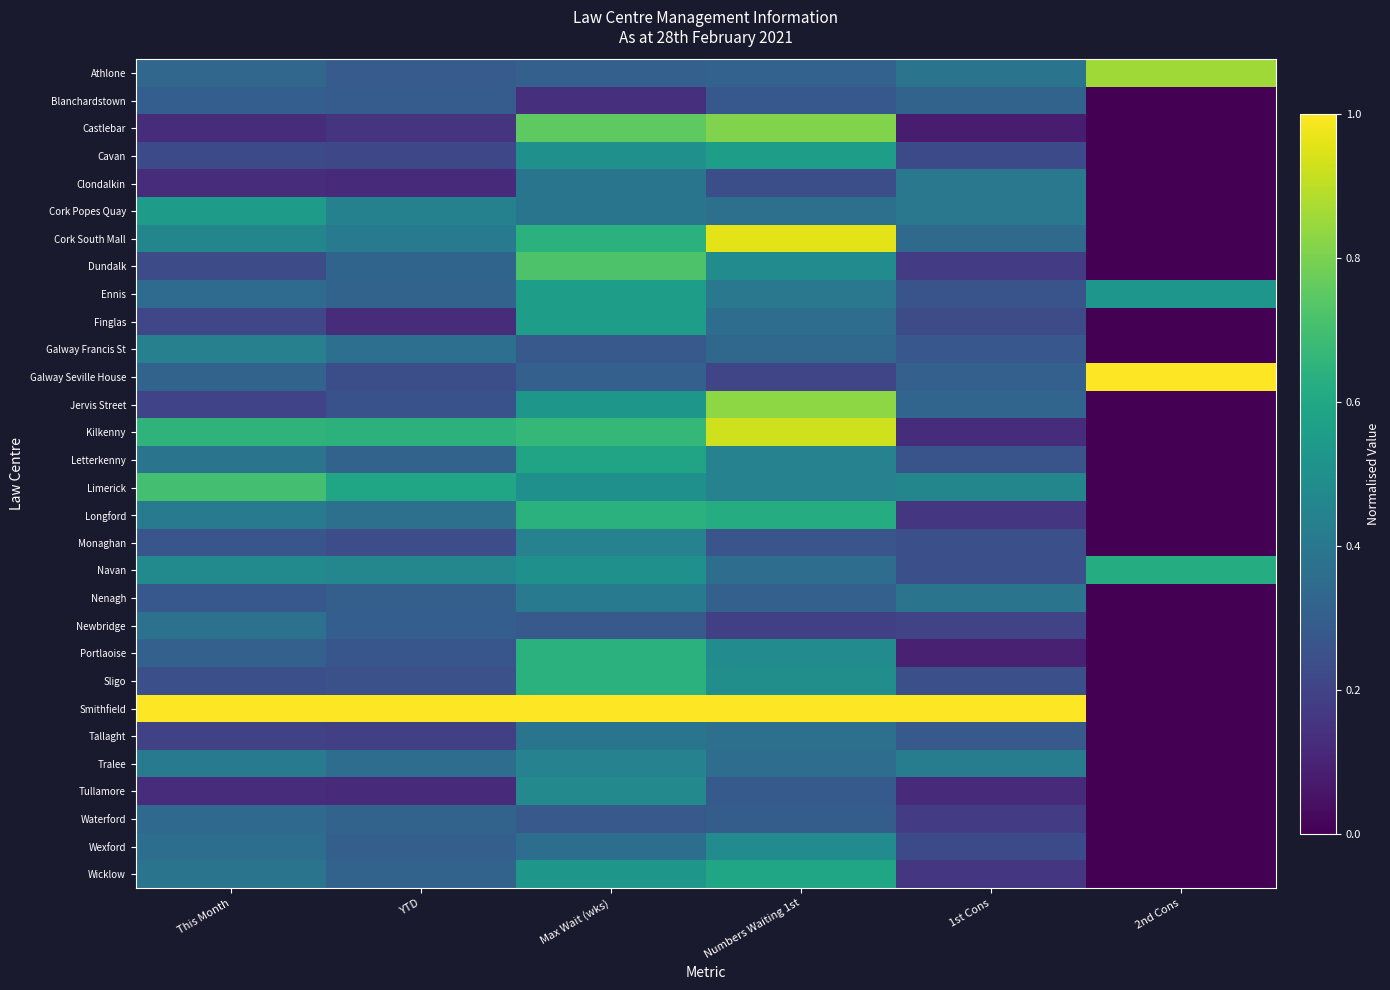

Count the number of categories in the chart.

6